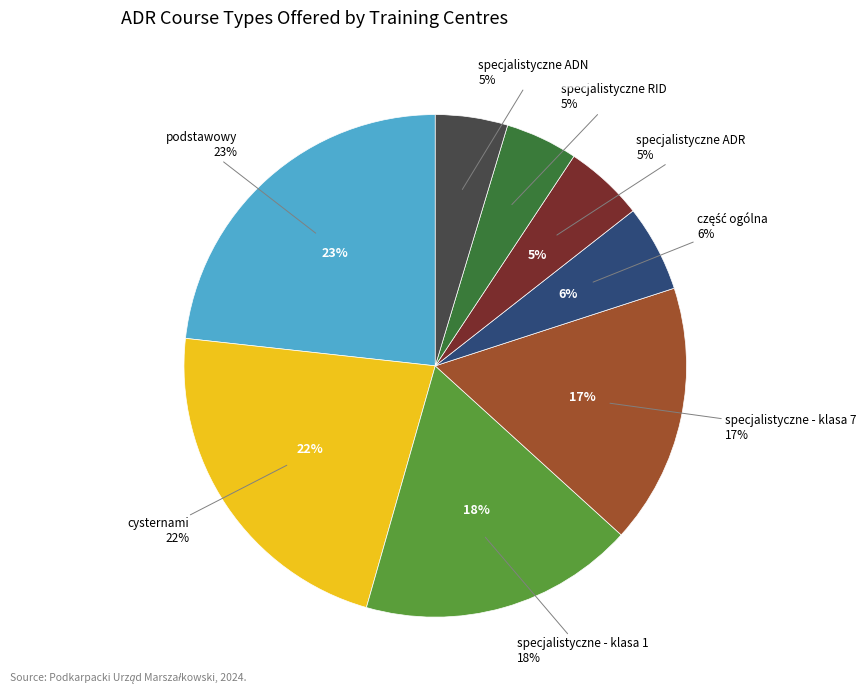

What percentage is the część ogólna slice, to the nearest percent?

6%